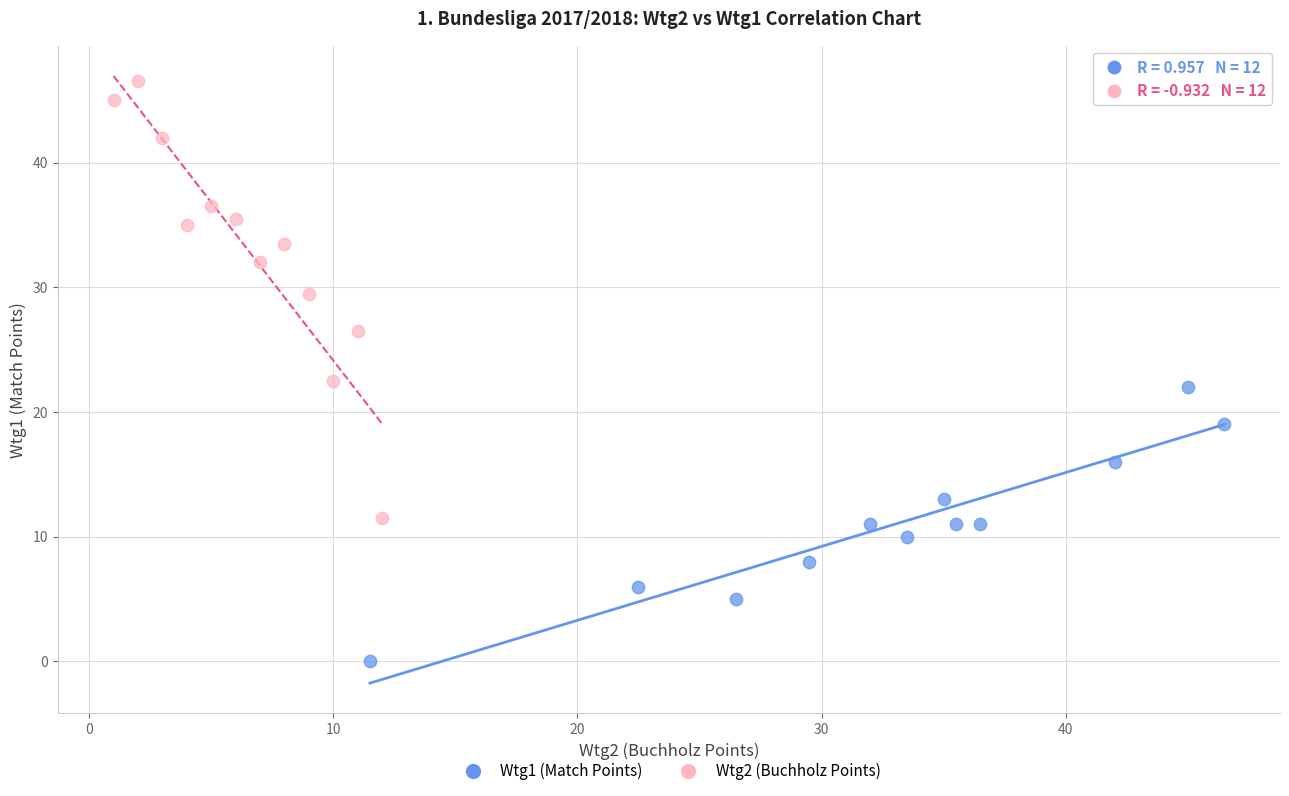

Which series reaches the maximum Y coordinate?

Wtg2 (Buchholz Points)